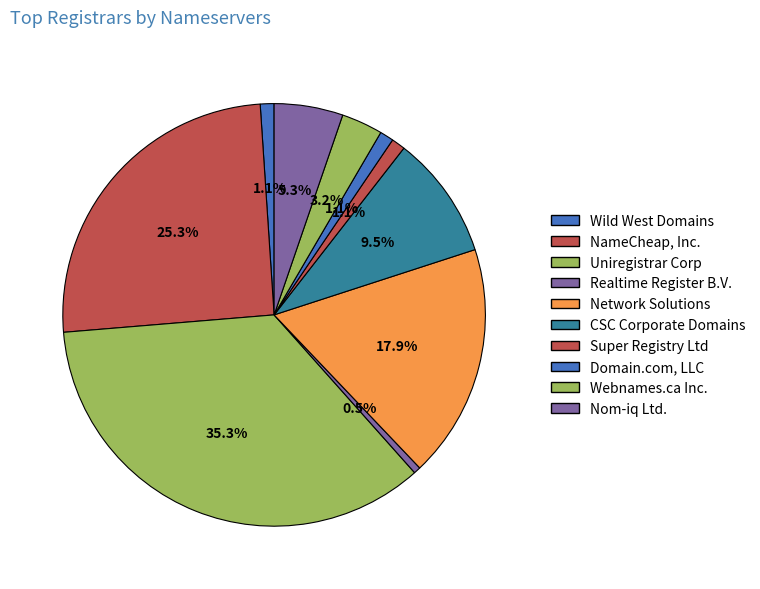

How many slices are in this pie chart?

10